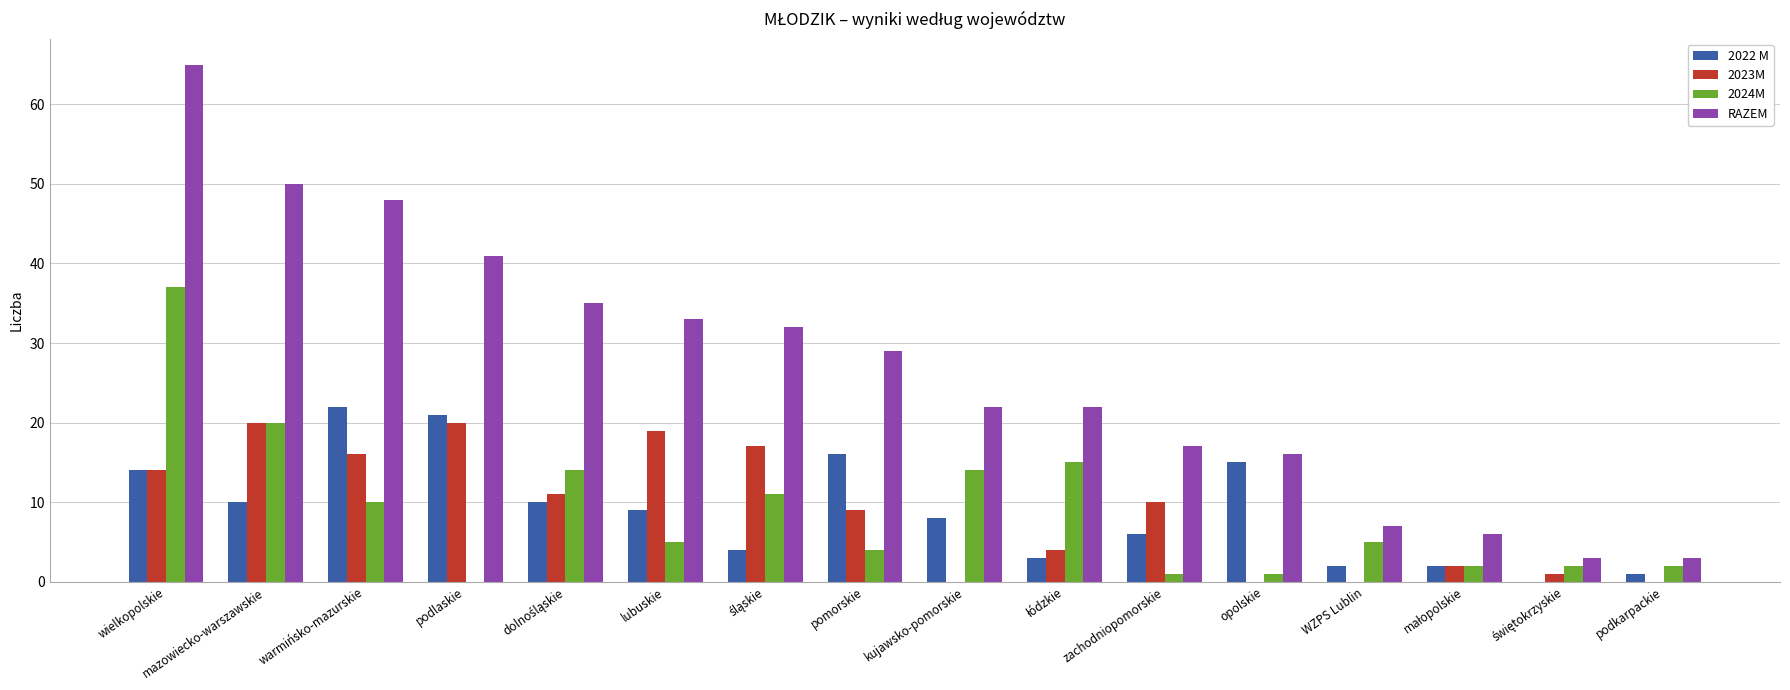

The value of RAZEM at WZPS Lublin is 3. True or false?

False